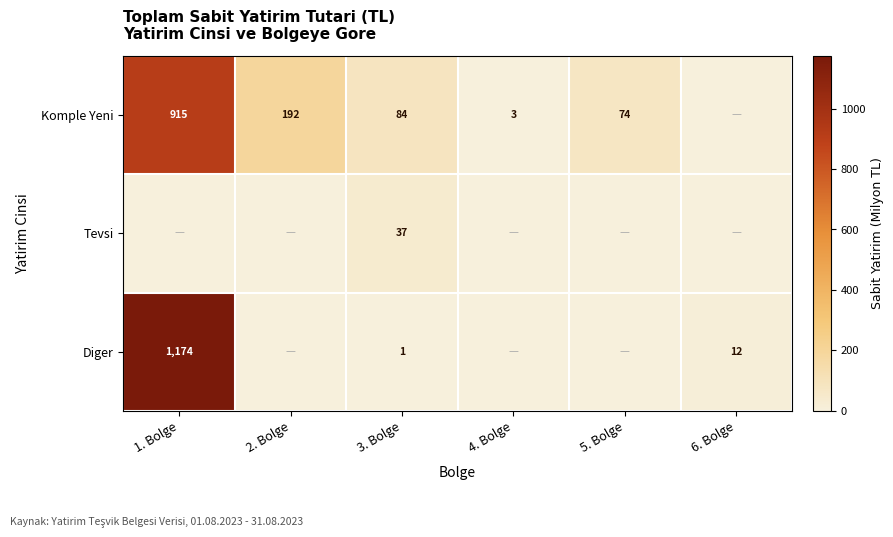

Is it true that Diger equals 20 at 6. Bolge?

False